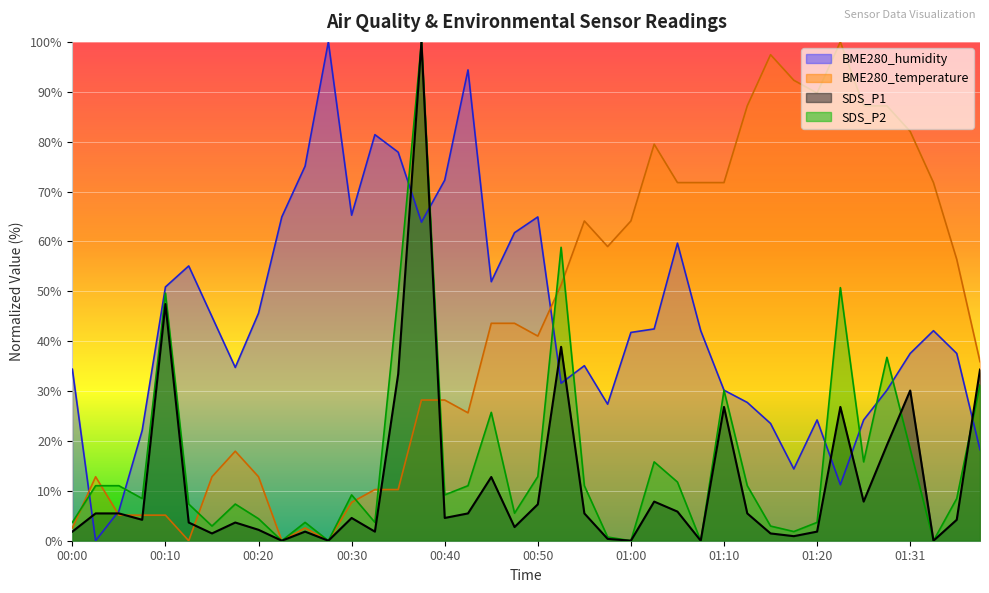

True or false: BME280_humidity has a value of 45.5 at 01:13.

False